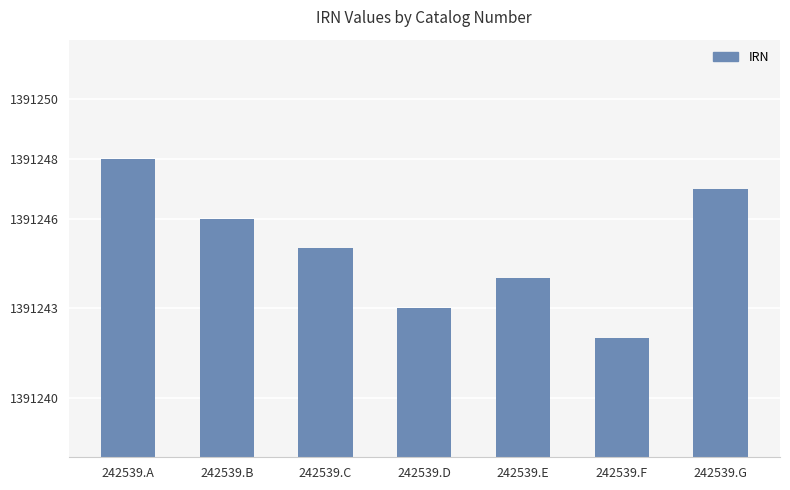

What is the ratio of the value at 242539.F to the value at 242539.A?

1.0